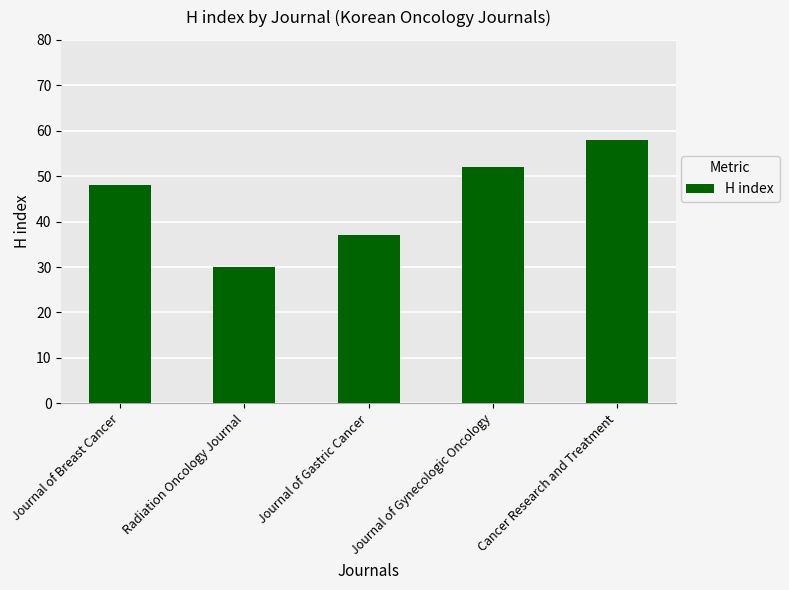

Between Journal of Gynecologic Oncology and Radiation Oncology Journal, which is larger?

Journal of Gynecologic Oncology